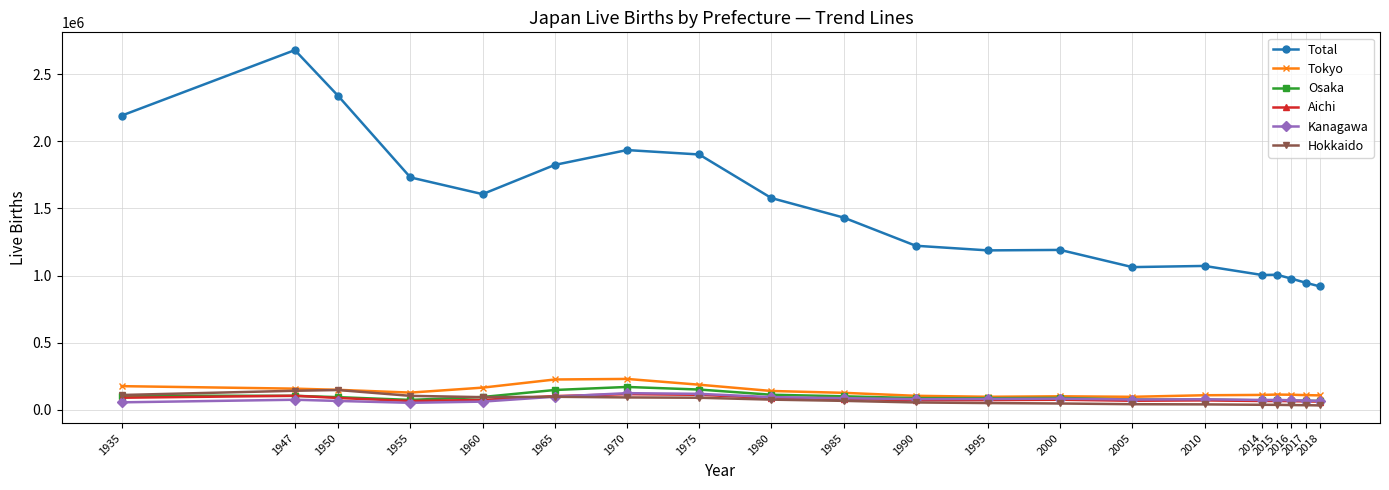

What is the spread (max minus min) of values at 2015?

969025